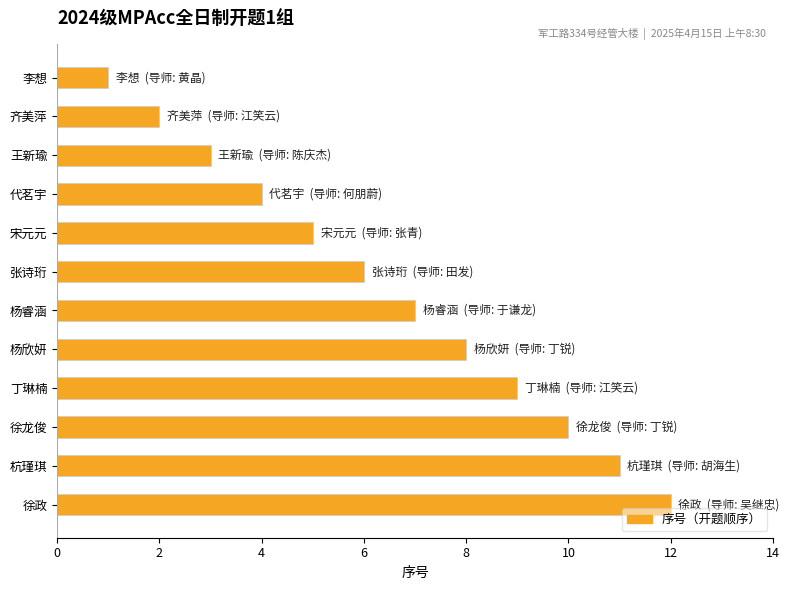

What is the greatest value displayed?

12